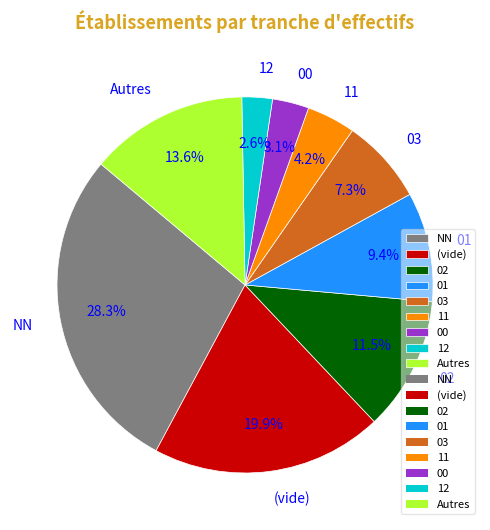

How many slices are in this pie chart?

9